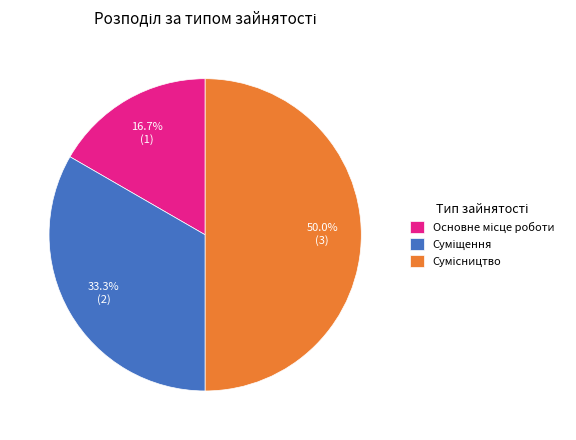

What percentage is the Основне місце роботи slice, to the nearest percent?

17%